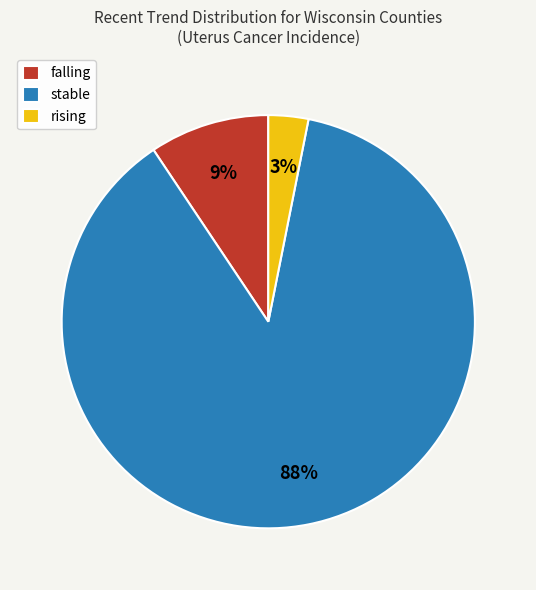

How many segments does this pie chart have?

3